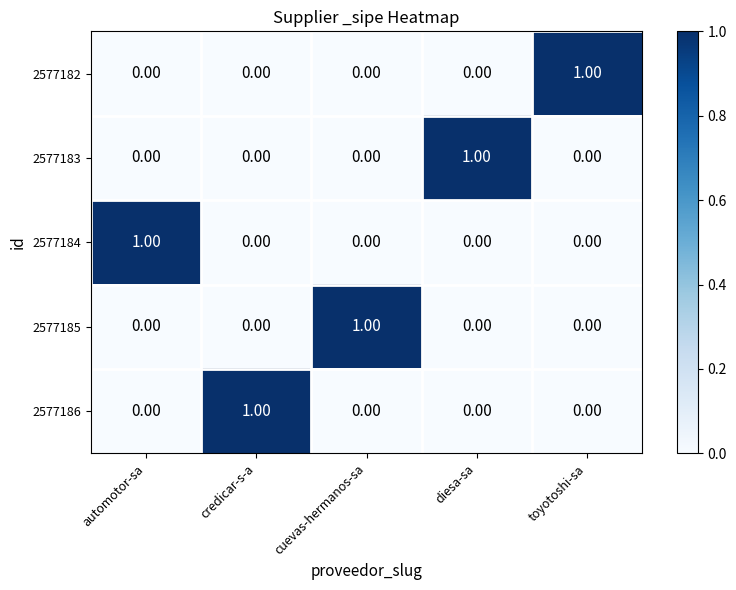

Rank the series by their maximum value, from lowest to highest.

2577182, 2577183, 2577184, 2577185, 2577186